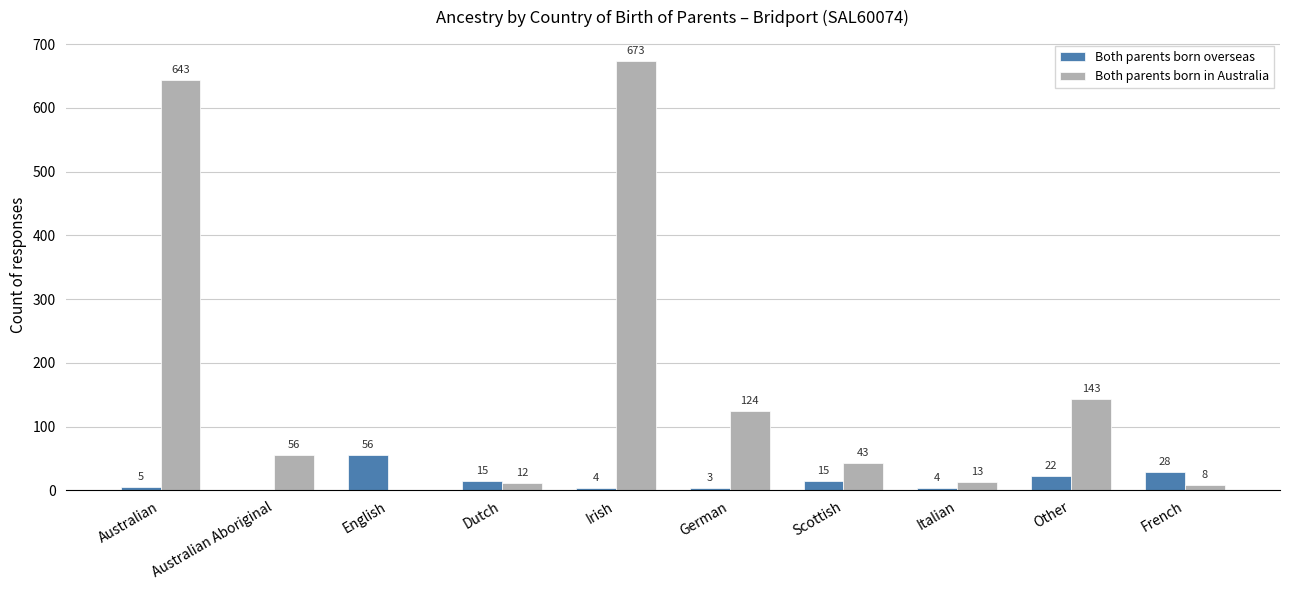

What is the sum of the Both parents born in Australia values at Italian and Australian Aboriginal?

69